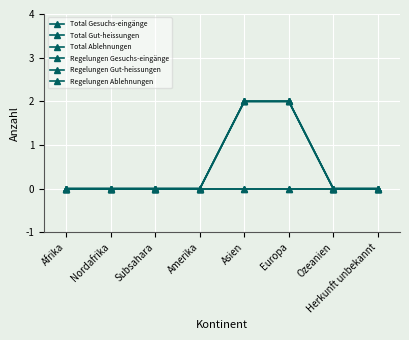

What is the difference between the maximum and minimum values in the Regelungen Gut-heissungen series?

2